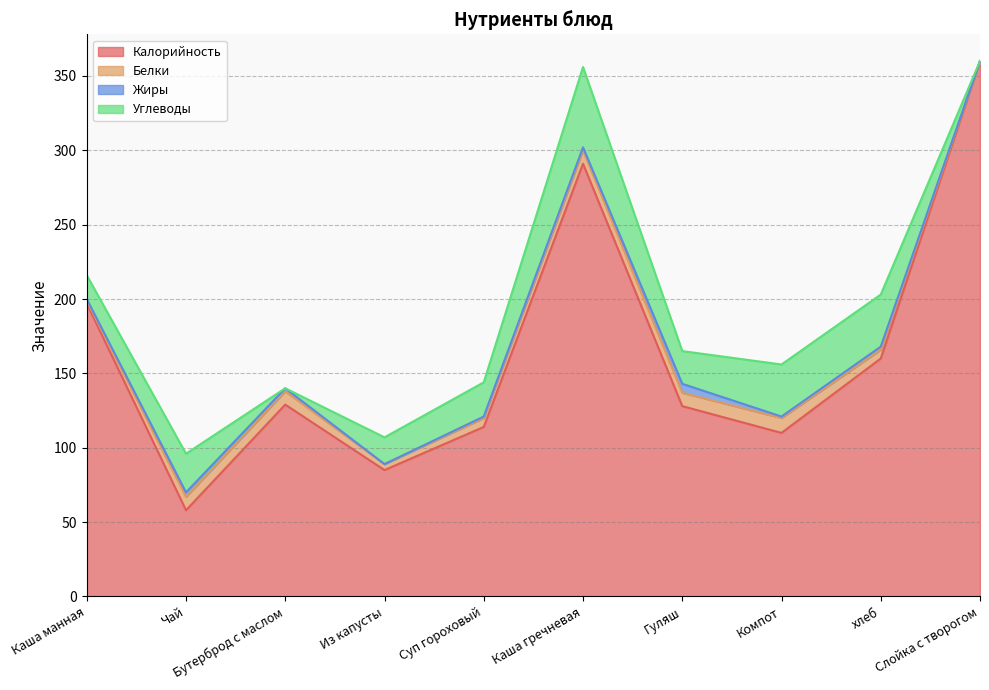

True or false: Жиры and Калорийность intersect in this chart.

False